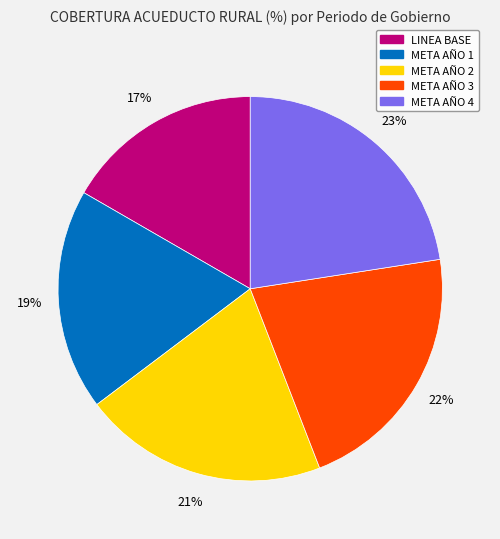

The META AÑO 4 slice represents 23% of the pie. True or false?

True